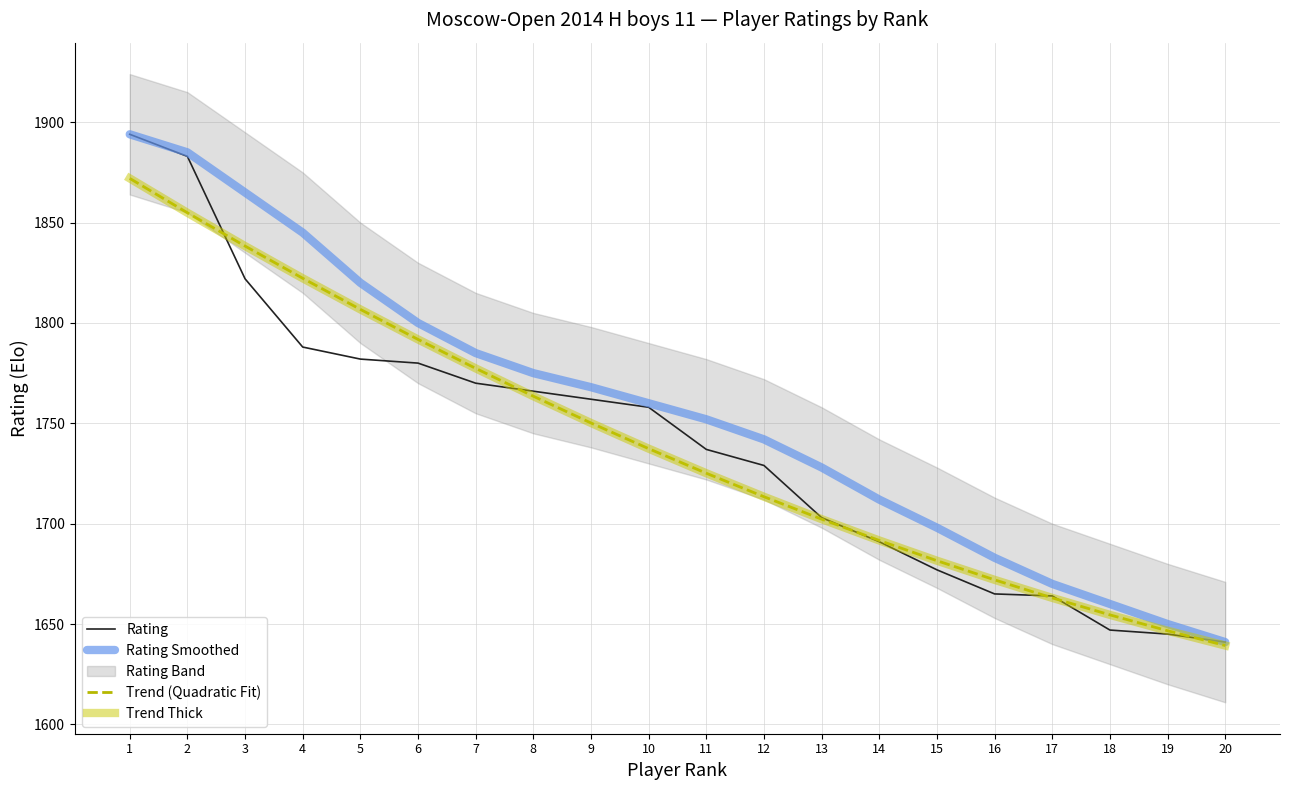

True or false: Rating Smoothed has a value of 612.8 at 18.

False